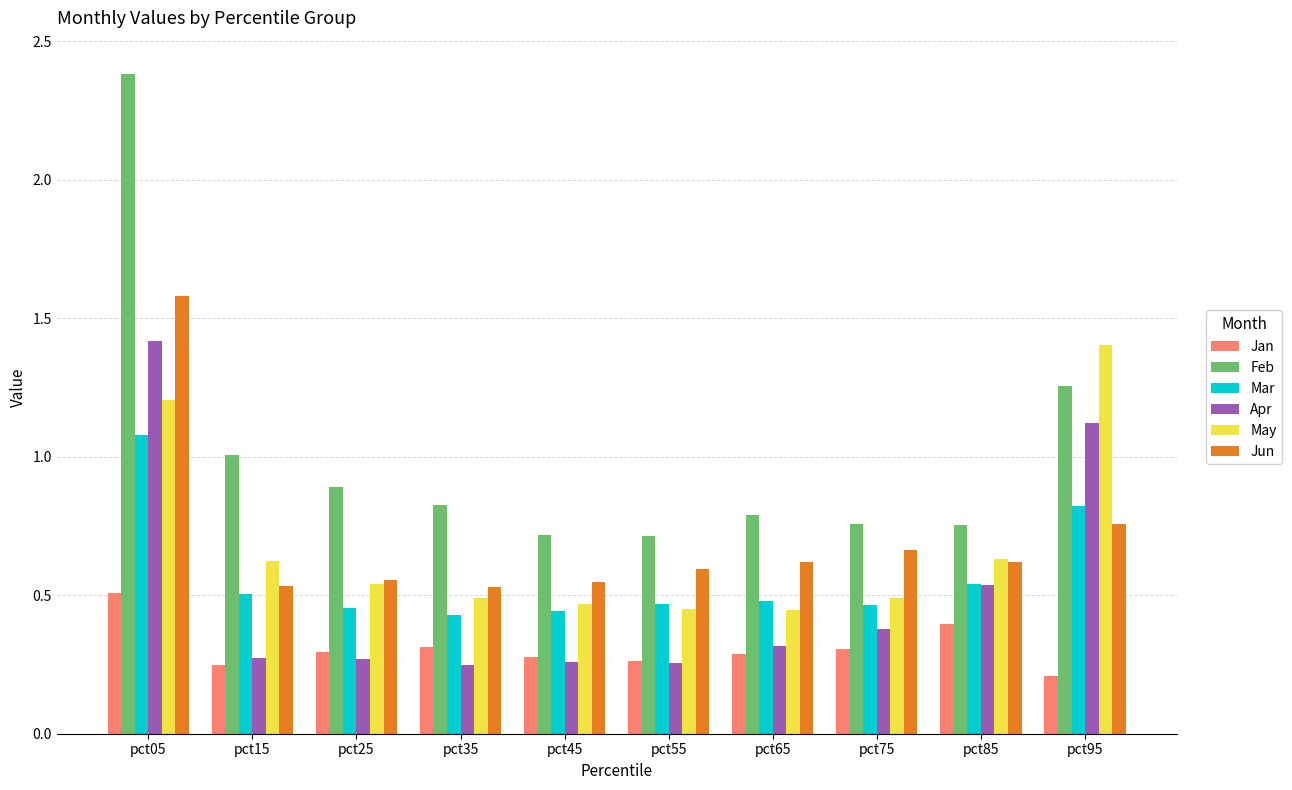

Where is Jun nearest to the value 1?

pct95